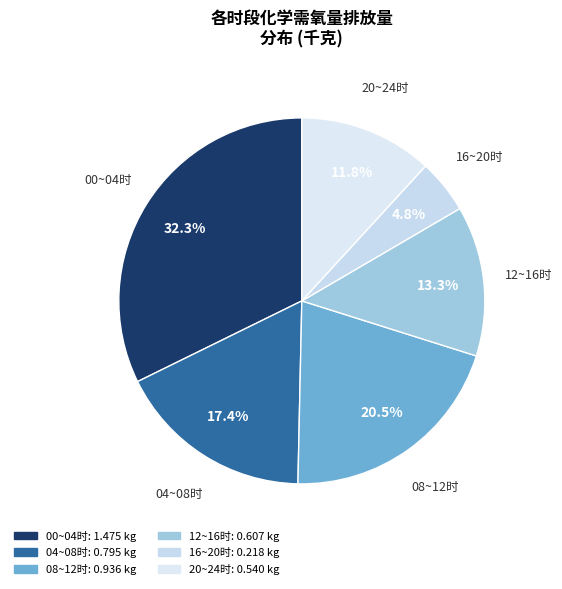

How many slices are in this pie chart?

6